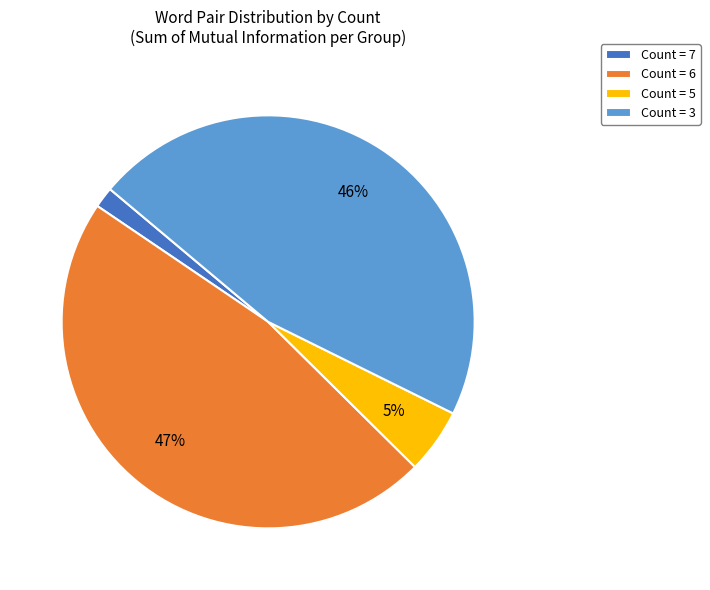

What percentage is the Count = 7 slice, to the nearest percent?

2%